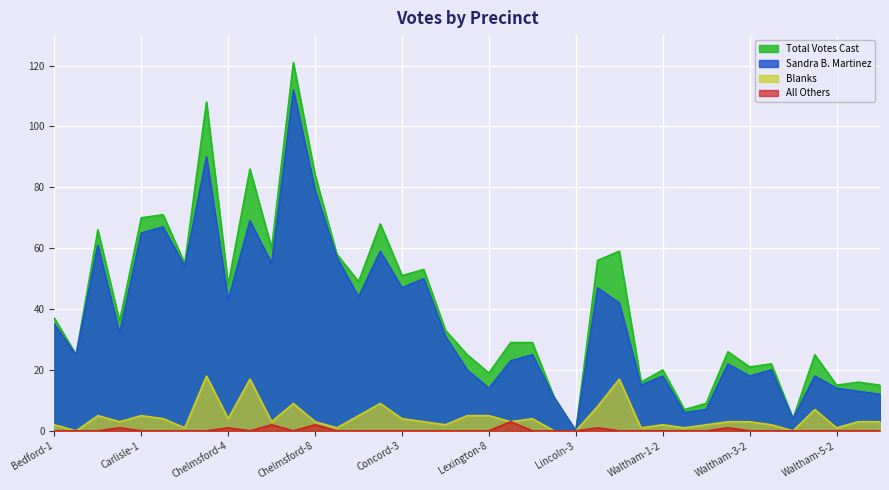

How many lines are shown in the chart?

4